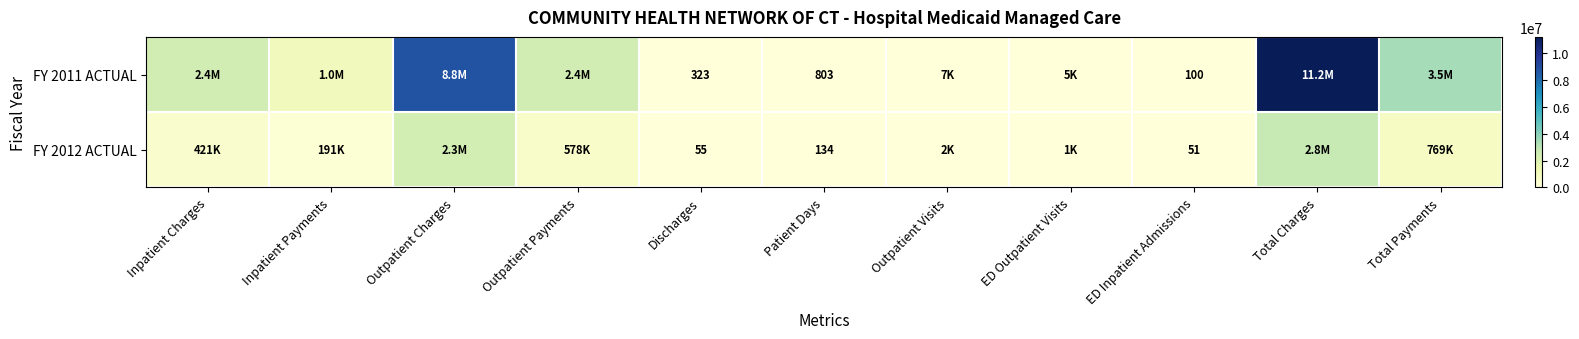

Which has a higher value, Patient Days or Discharges?

Patient Days